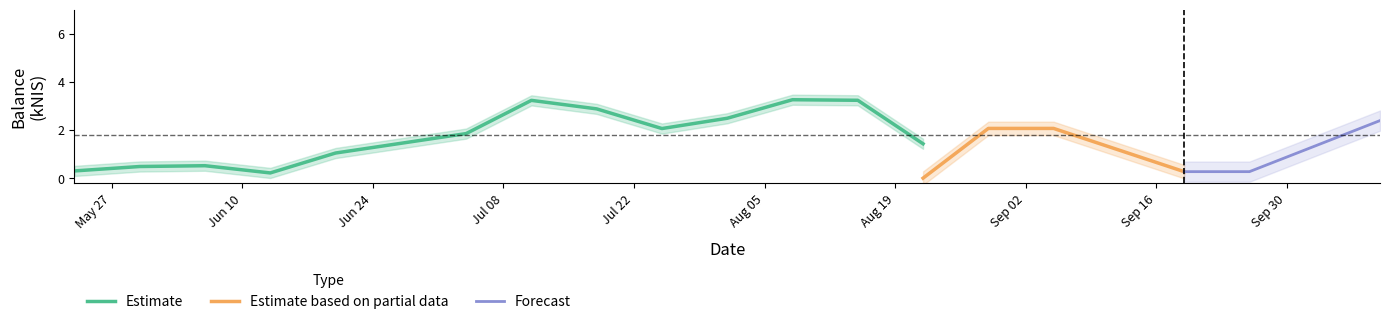

True or false: the data shows 1.5 at 1.

False